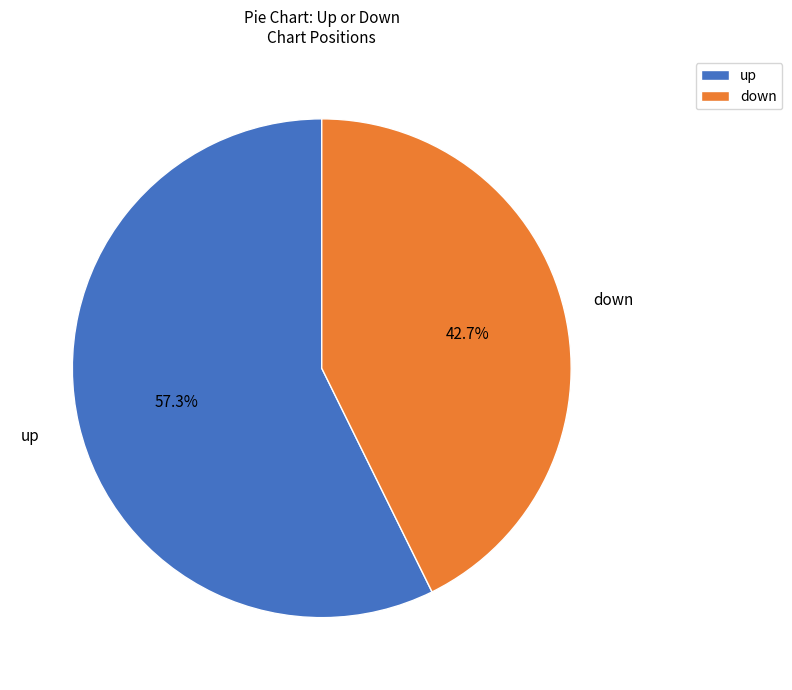

What percentage is the up slice, to the nearest percent?

57%